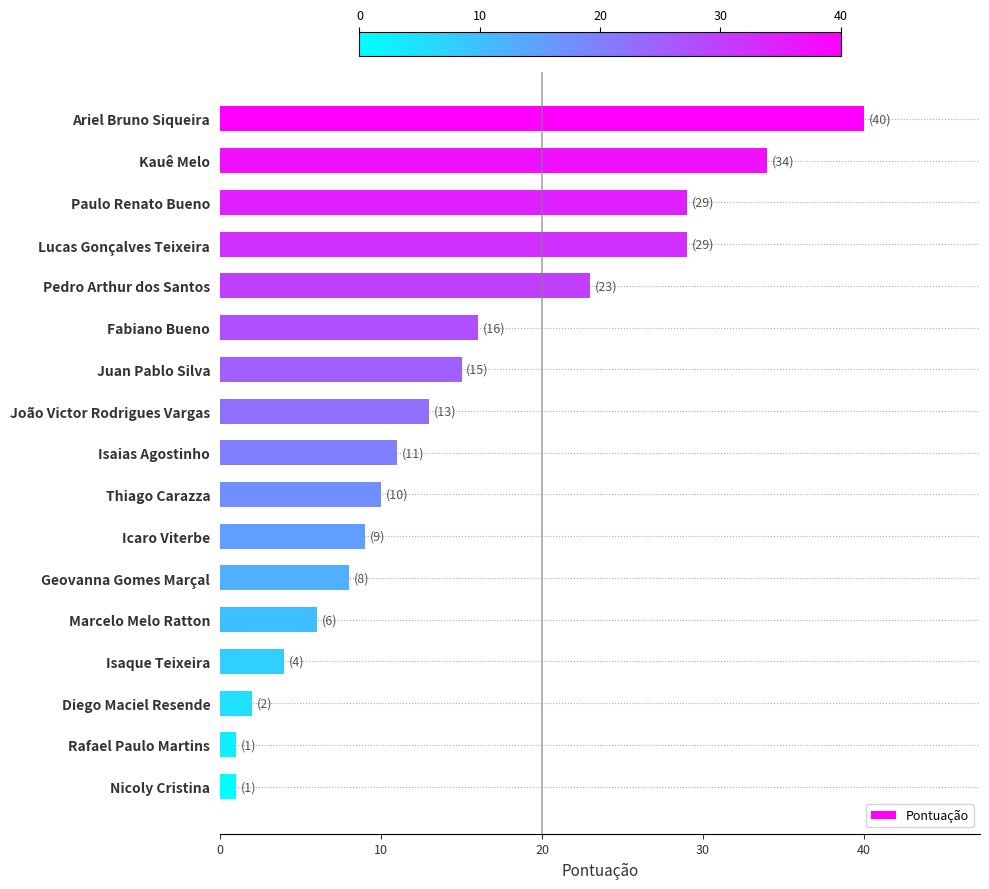

Reading bottom to top, extract all data points from this chart.

1	1	2	4	6	8	9	10	11	13	15	16	23	29	29	34	40